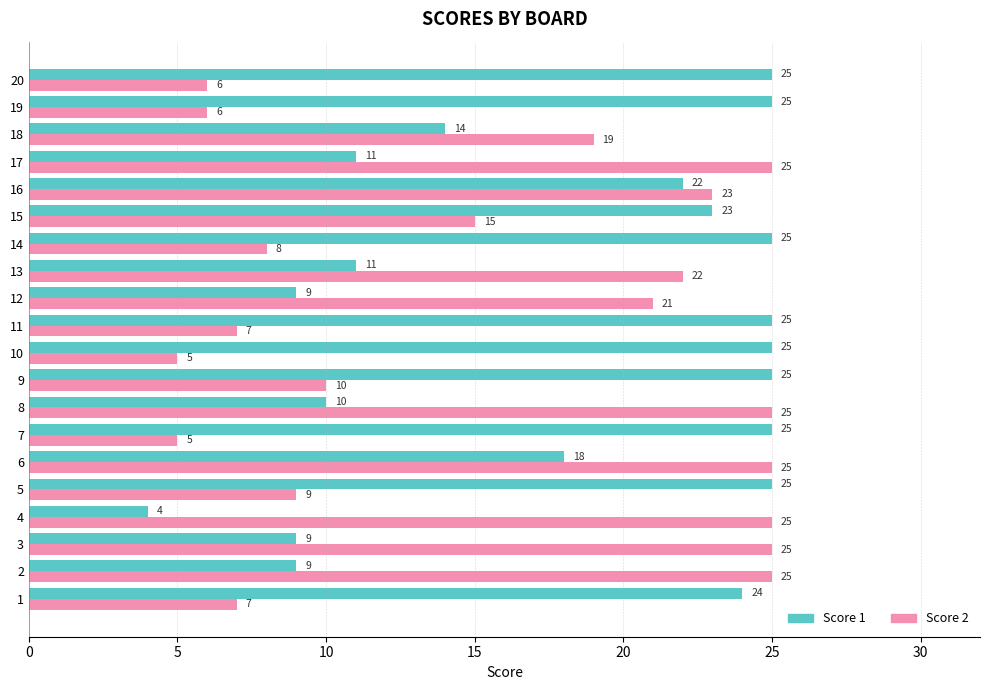

What is the difference between the Score 1 values at 18 and 19?

11